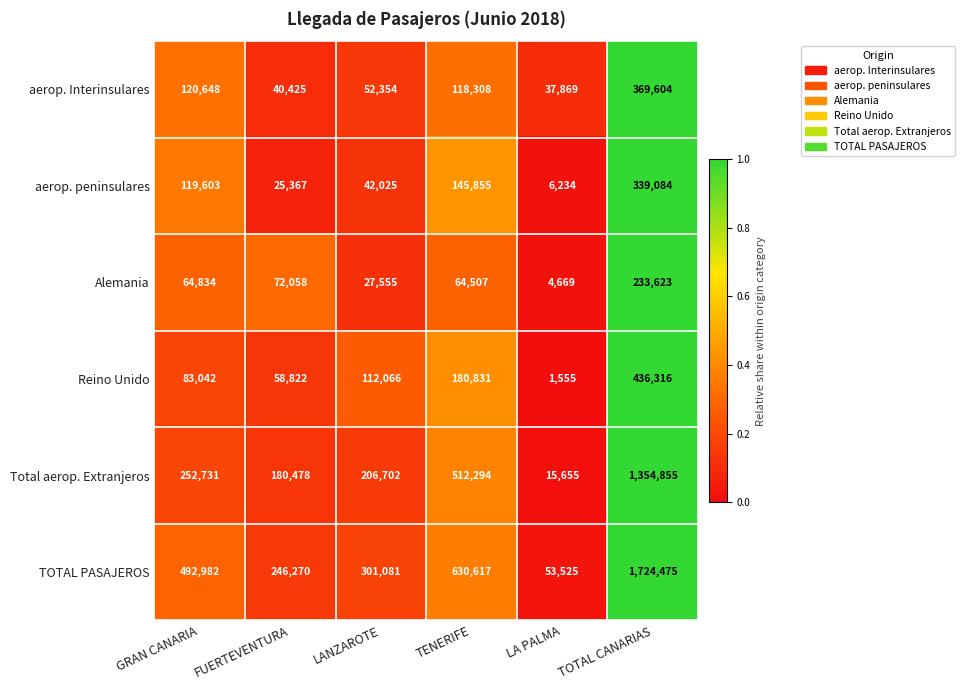

What is the spread (max minus min) of values at FUERTEVENTURA?

220903